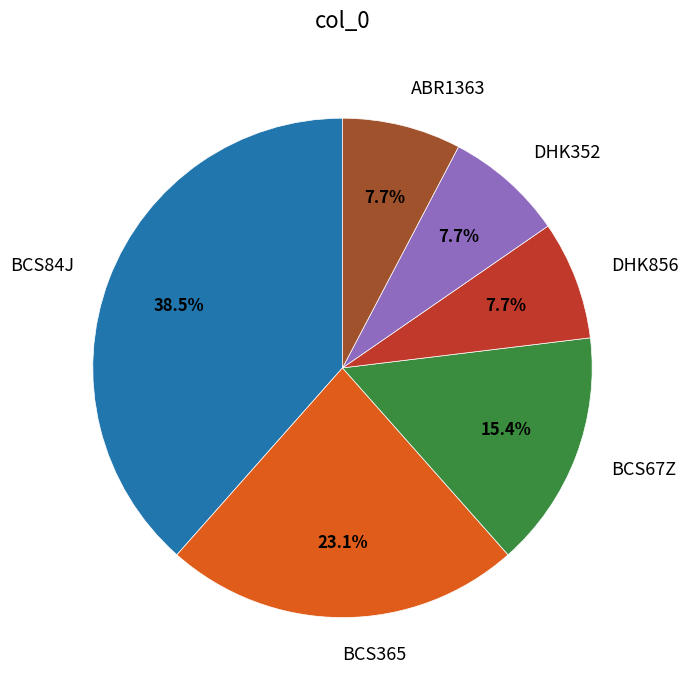

Which has a higher value, DHK856 or BCS84J?

BCS84J